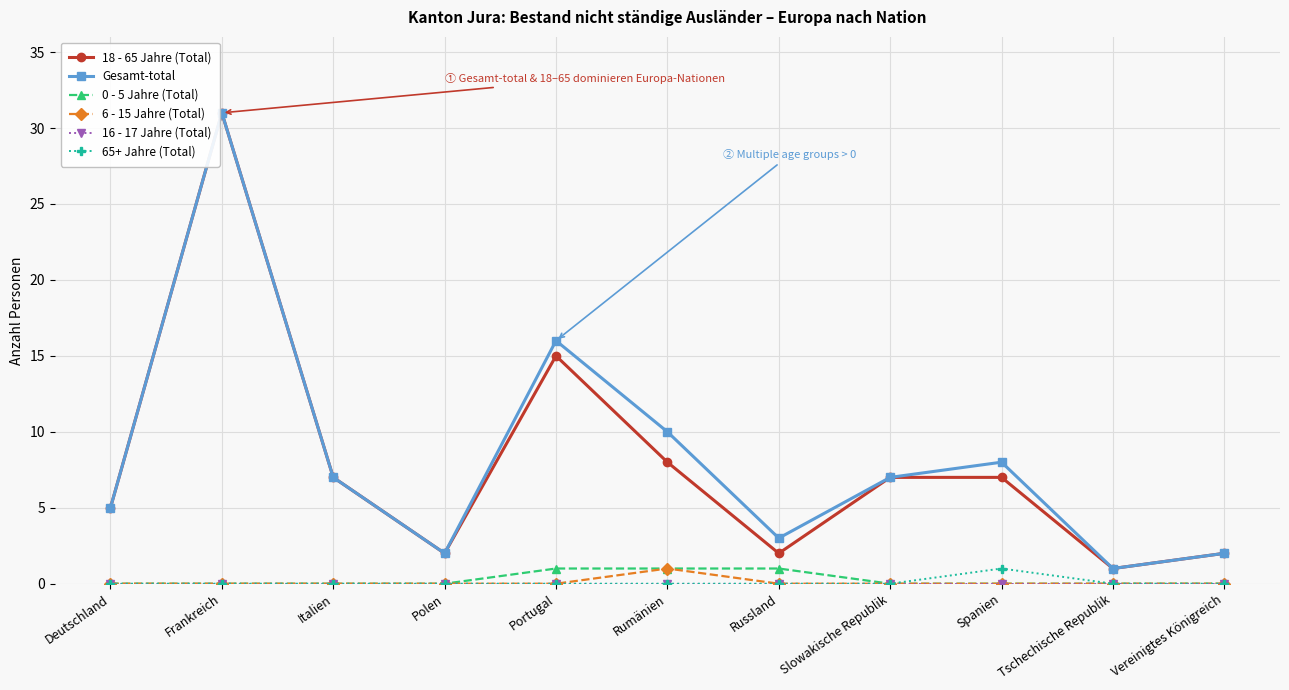

Between Frankreich and Portugal, which series saw the biggest shift?

18 - 65 Jahre (Total)